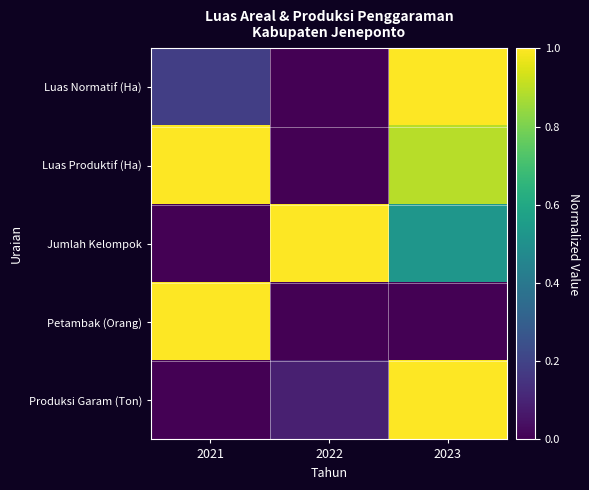

What is the spread (max minus min) of values at 2022?

1.0